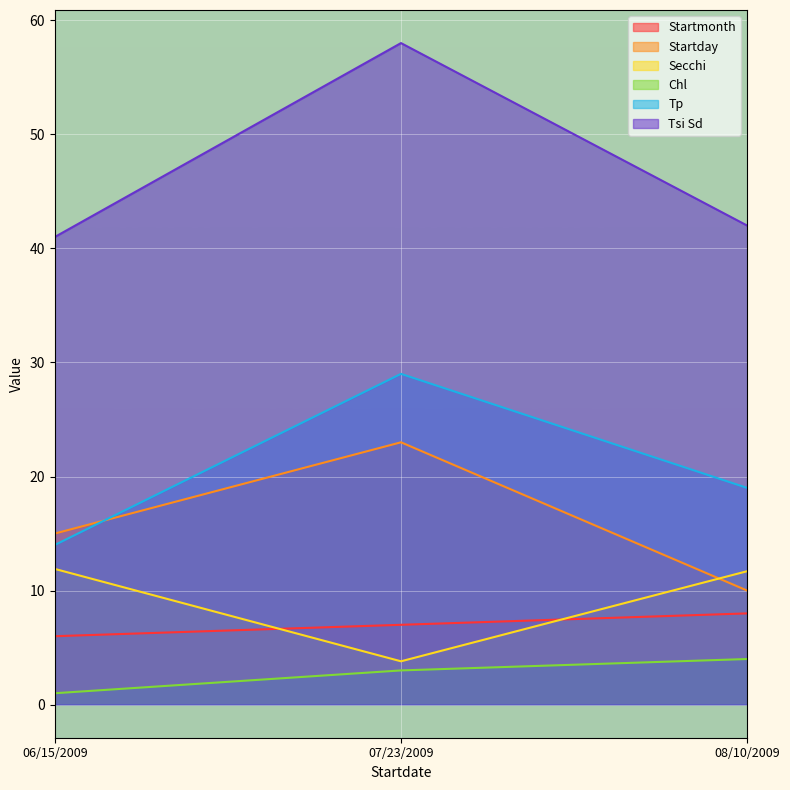

Which series has the largest total across all categories?

Tsi Sd